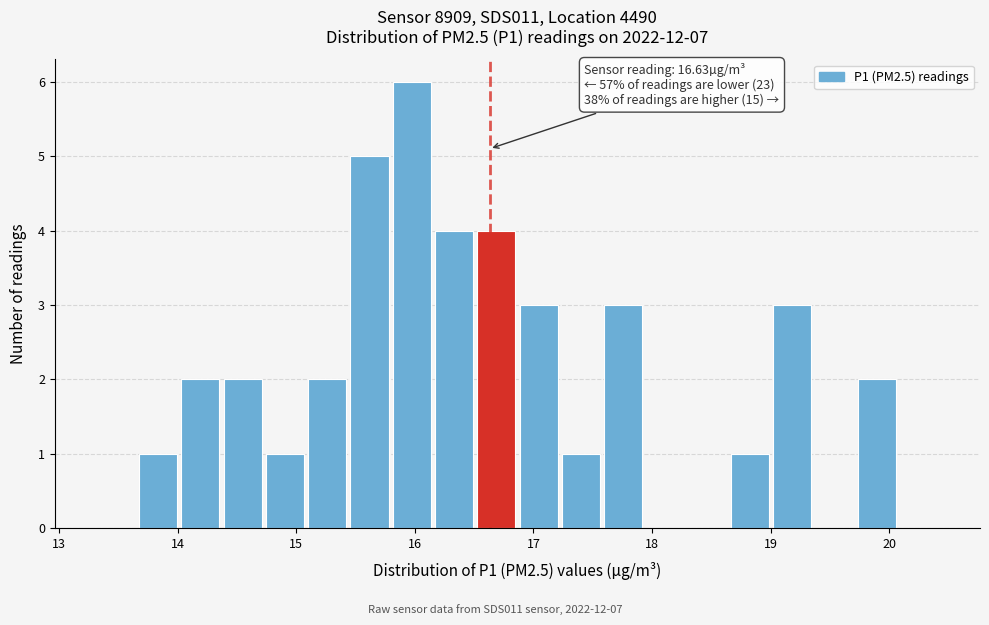

Read against the x-axis, roughly where is the centre of the tallest bar?

16.0